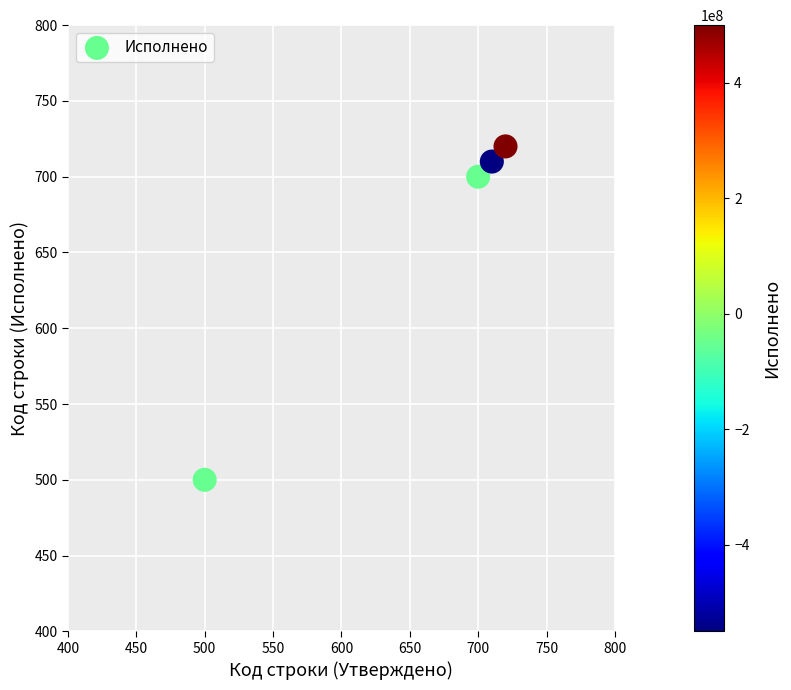

What Y value in the scatter plot is closest to 610?

700